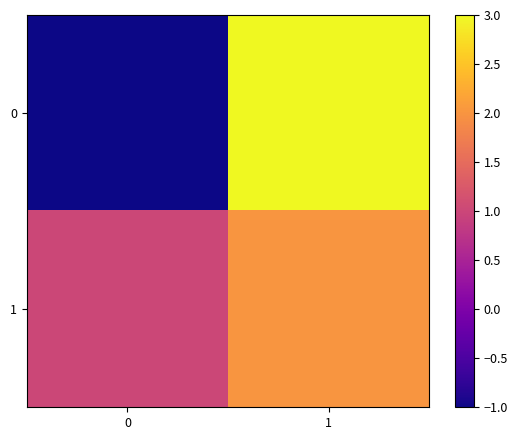

Read the 1 value at 0.

1